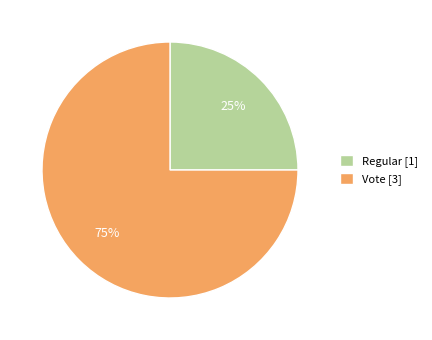

Rank the categories by value from highest to lowest.

Vote, Regular